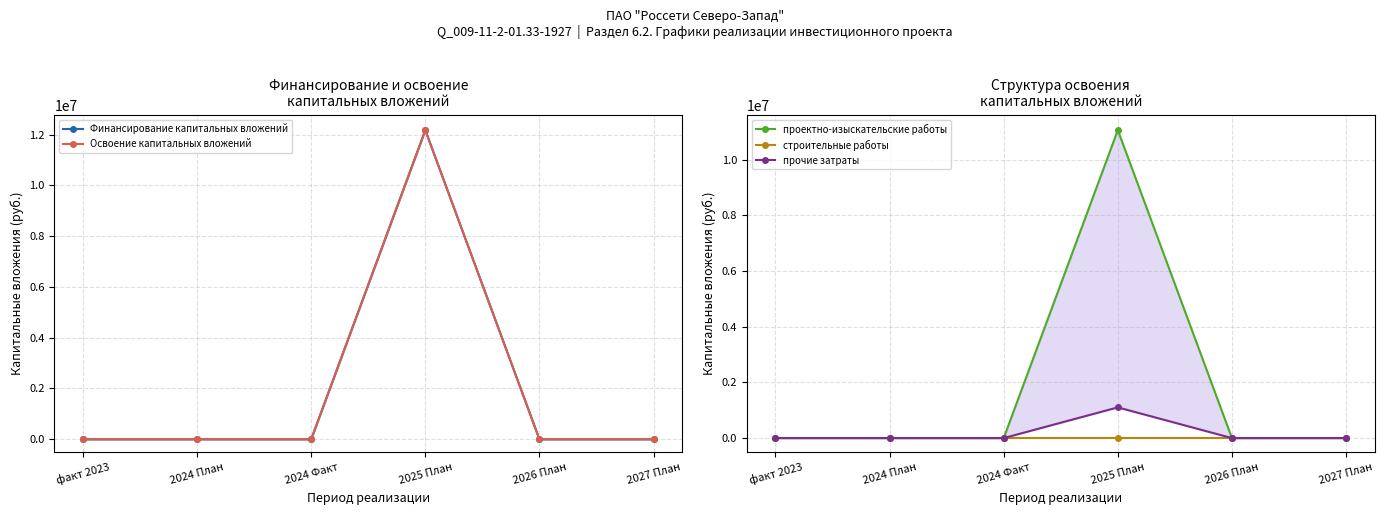

List the series in order of their peak value, lowest first.

строительные работы, прочие затраты, проектно-изыскательские работы, Финансирование капитальных вложений, Освоение капитальных вложений